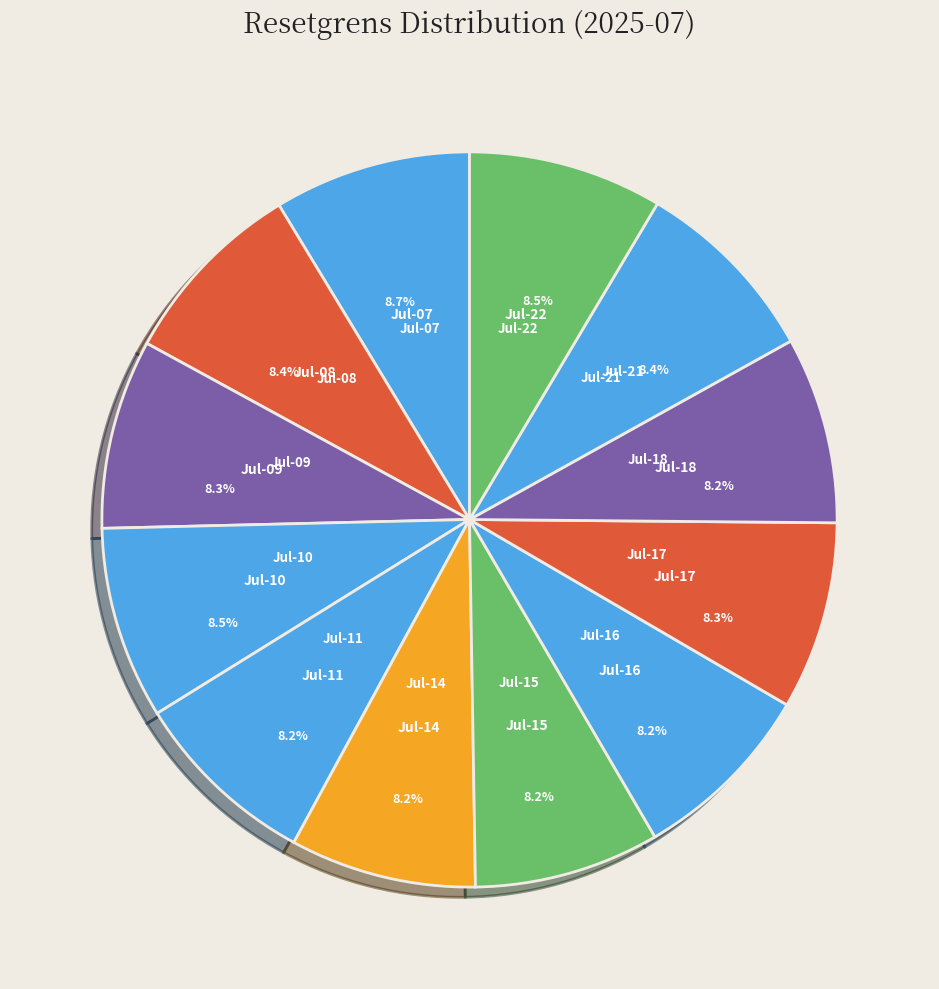

What is the ratio of the value at Jul-11 to the value at Jul-08?

1.0